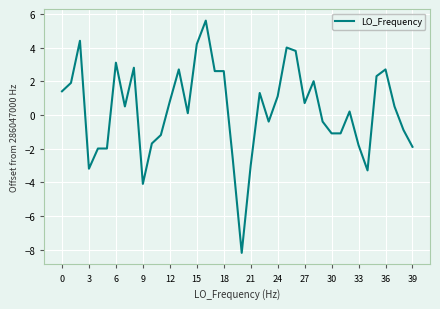

What is the greatest value displayed?

5.6